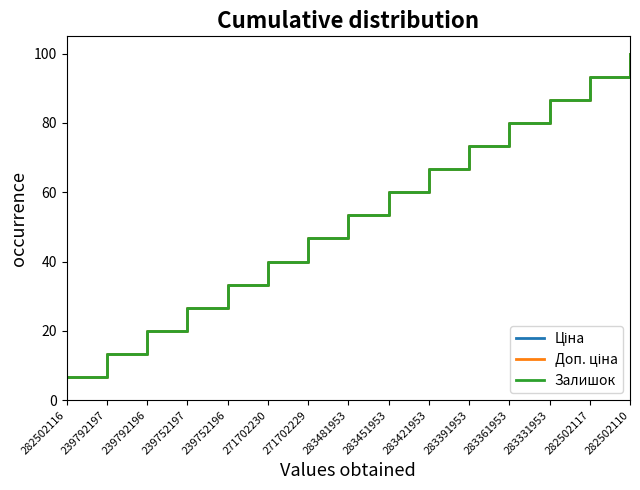

Does the chart have visible grid lines?

No